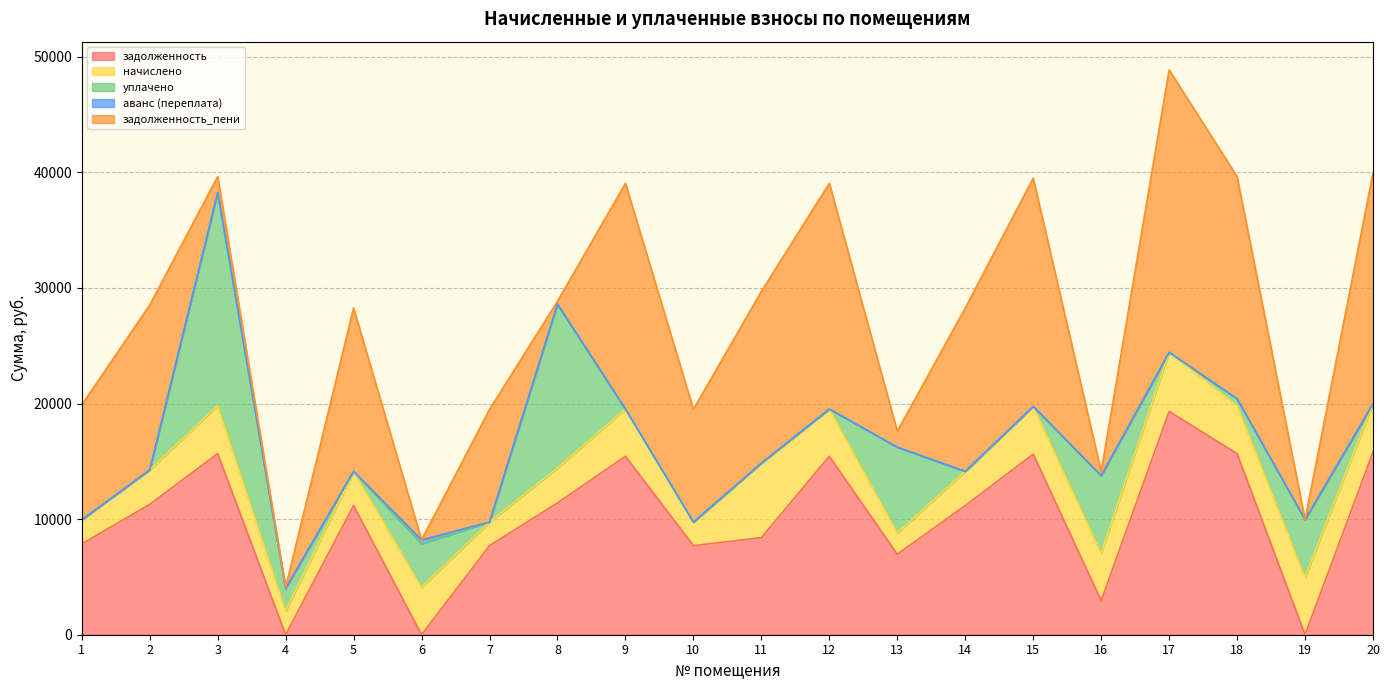

What is the difference between the highest and lowest values at 9?

19522.9